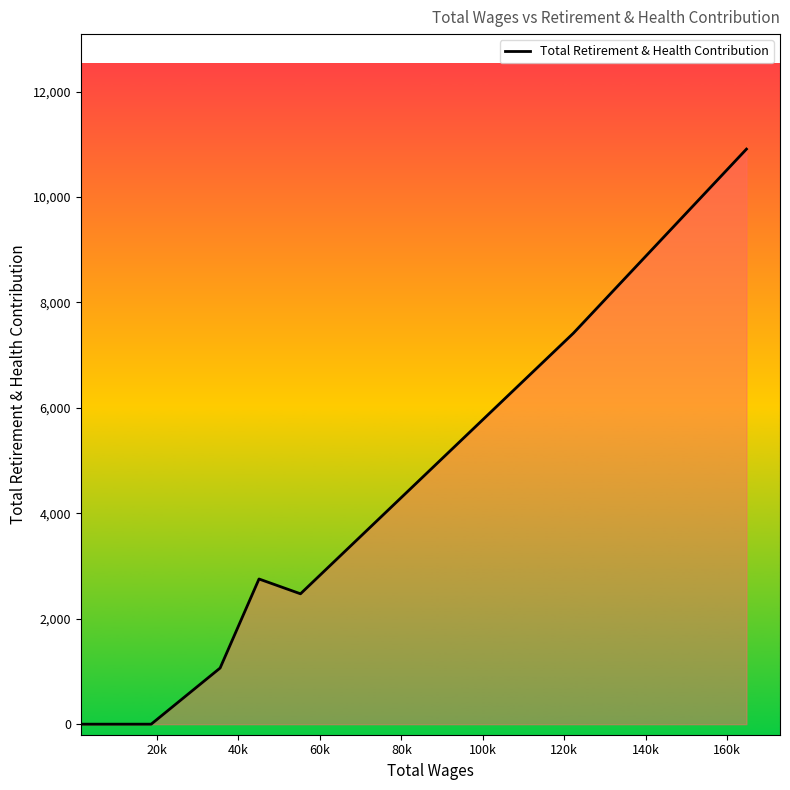

How many interior local peaks (higher than both neighbors) does the data have?

1